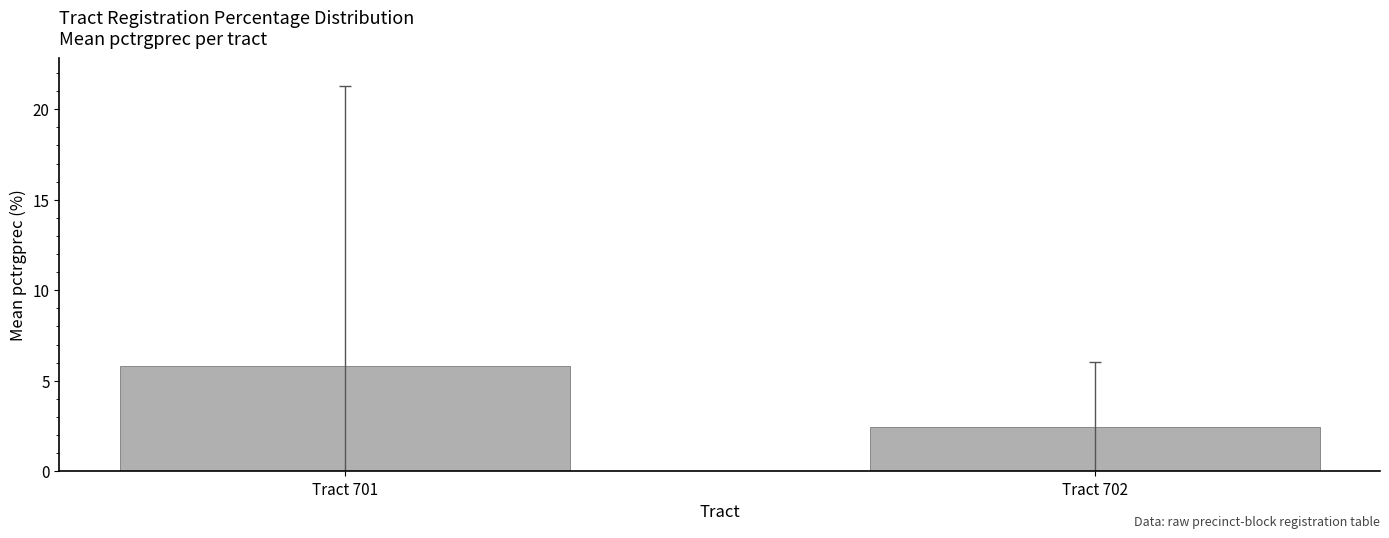

Reading left to right, transcribe all the data shown in this chart.

Tract 701=5.8	Tract 702=2.5